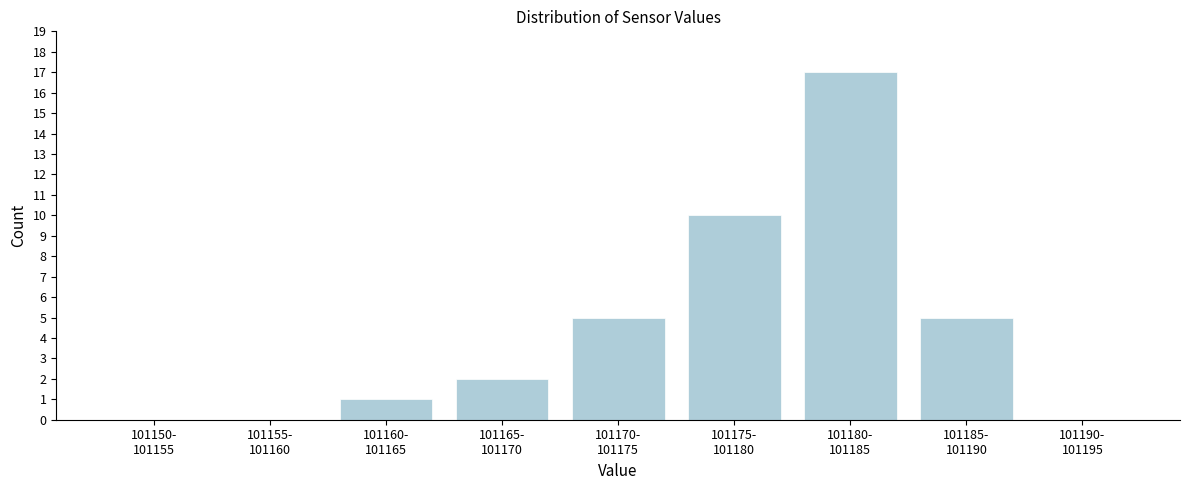

What is the greatest value displayed?

17